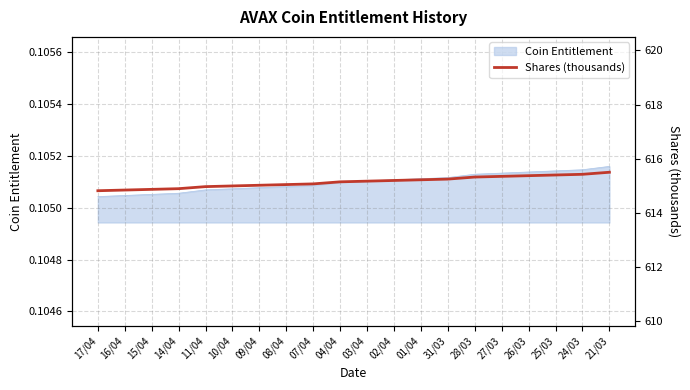

At which category does the chart reach its minimum across all series?

17/04